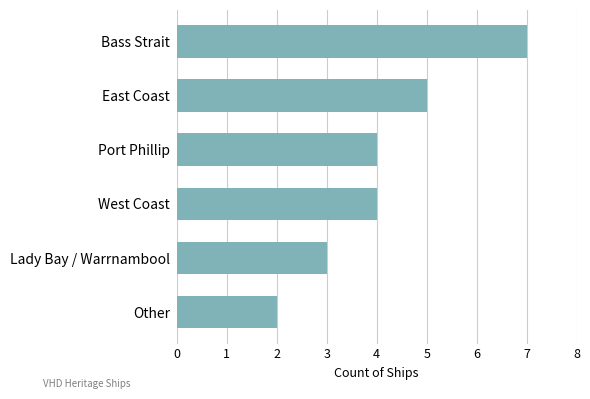

What is the smallest value displayed?

2